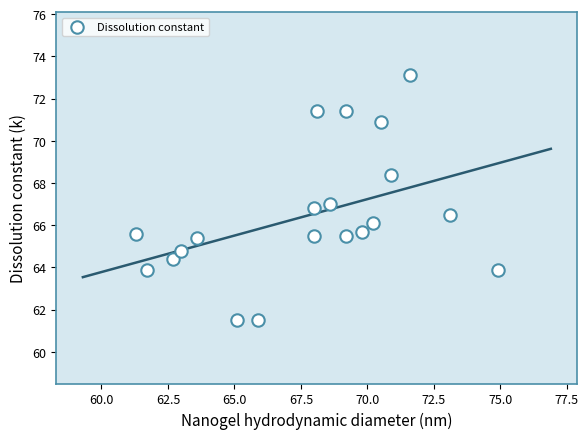

What is the range of X values (max minus min)?

13.6